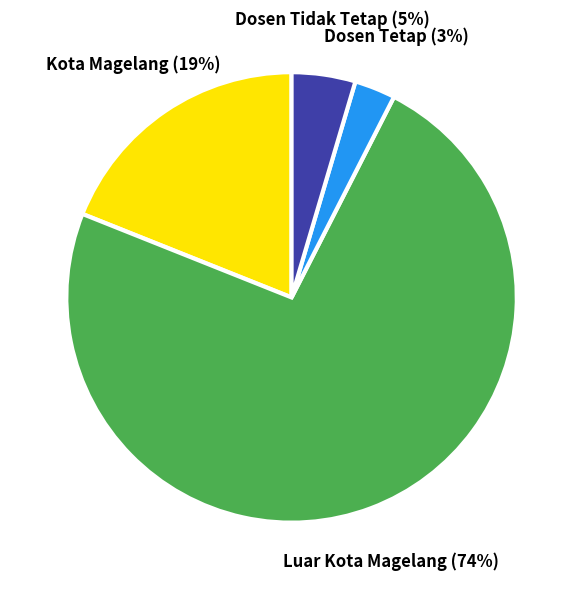

Does any single category account for the majority?

Yes